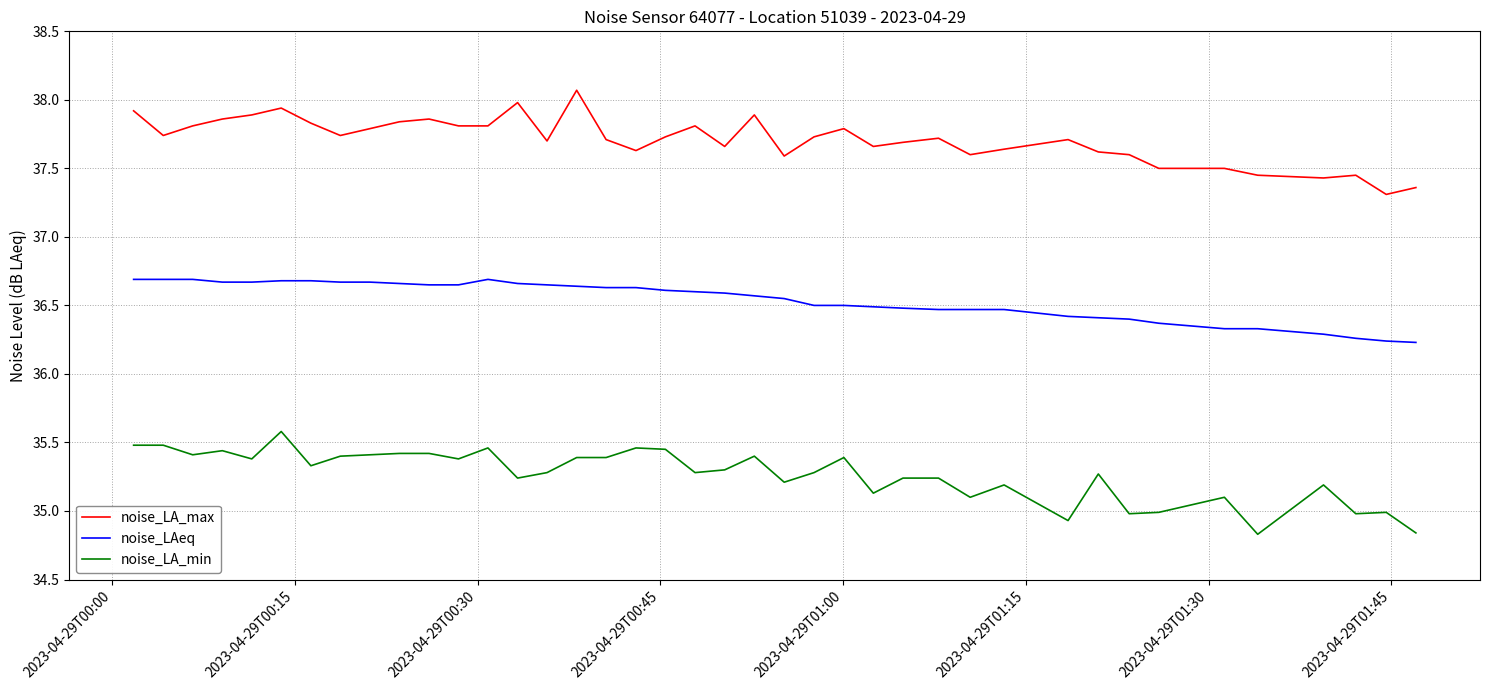

At how many categories does at least one series exceed 35?

40